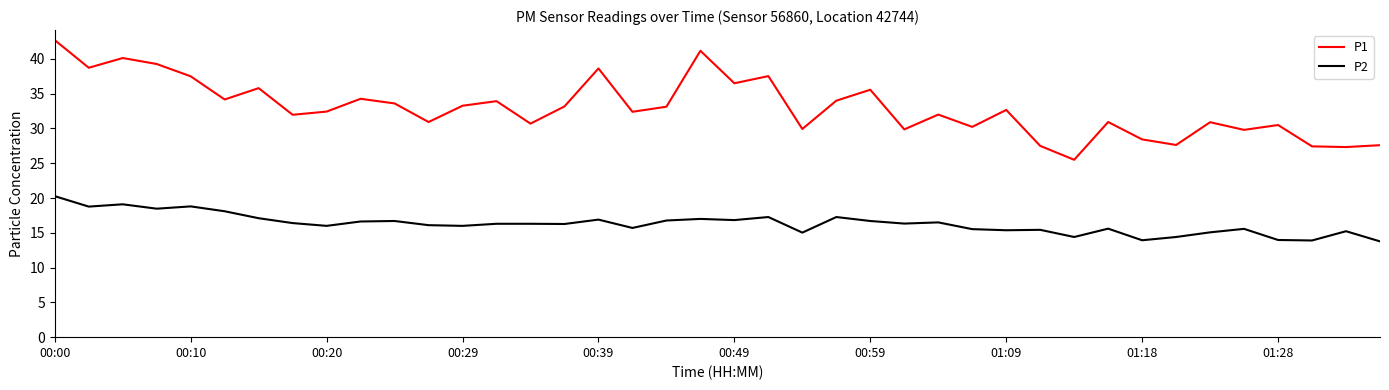

True or false: P2 and P1 intersect in this chart.

False